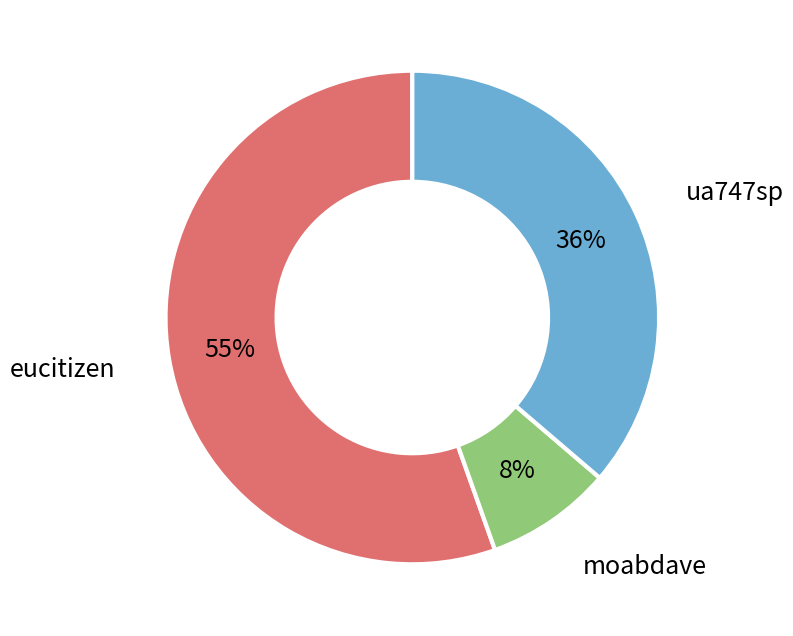

Is there any slice that represents more than half of the pie?

Yes